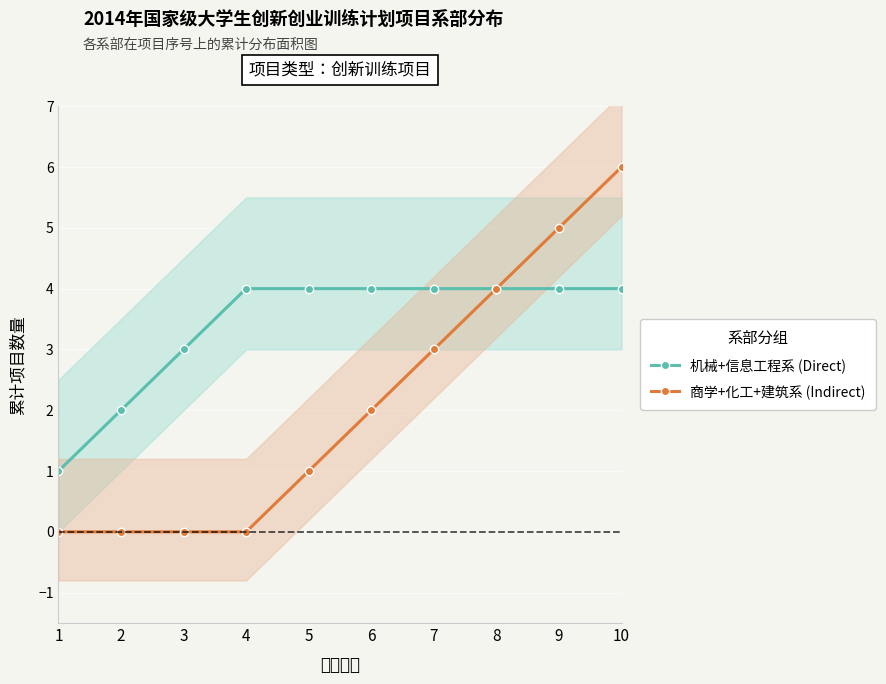

What is the greatest value displayed?

6